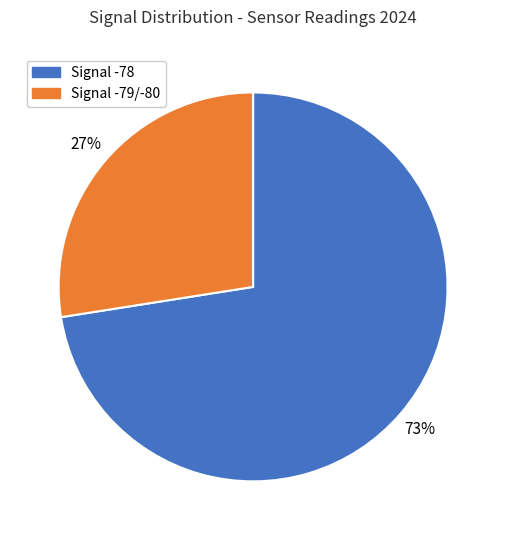

Is there any slice that represents more than half of the pie?

Yes